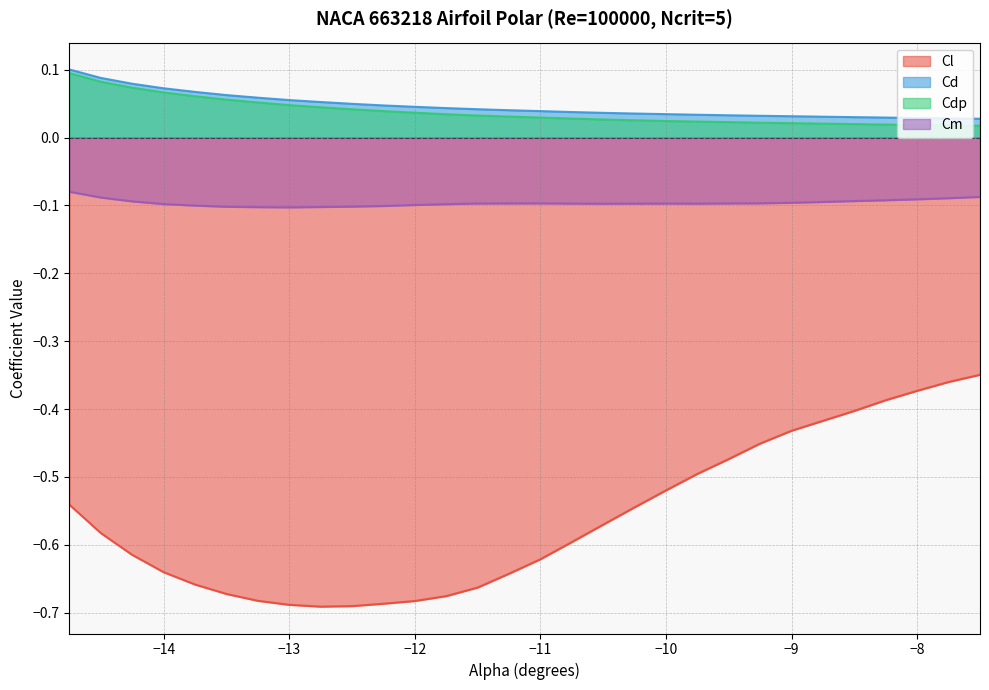

Reading right to left, what are all the values shown in this chart?

Cl: -7.5=-0.3	-7.75=-0.4	-8.0=-0.4	-8.25=-0.4	-8.5=-0.4	-8.75=-0.4	-9.0=-0.4	-9.25=-0.5	-9.5=-0.5	-9.75=-0.5	-10.0=-0.5	-10.25=-0.5	-10.5=-0.6	-10.75=-0.6	-11.0=-0.6	-11.25=-0.6	-11.5=-0.7	-11.75=-0.7	-12.0=-0.7	-12.25=-0.7	-12.5=-0.7	-12.75=-0.7	-13.0=-0.7	-13.25=-0.7	-13.5=-0.7	-13.75=-0.7	-14.0=-0.6	-14.25=-0.6	-14.5=-0.6	-14.75=-0.5
Cd: -7.5=0.0	-7.75=0.0	-8.0=0.0	-8.25=0.0	-8.5=0.0	-8.75=0.0	-9.0=0.0	-9.25=0.0	-9.5=0.0	-9.75=0.0	-10.0=0.0	-10.25=0.0	-10.5=0.0	-10.75=0.0	-11.0=0.0	-11.25=0.0	-11.5=0.0	-11.75=0.0	-12.0=0.0	-12.25=0.0	-12.5=0.0	-12.75=0.1	-13.0=0.1	-13.25=0.1	-13.5=0.1	-13.75=0.1	-14.0=0.1	-14.25=0.1	-14.5=0.1	-14.75=0.1
Cdp: -7.5=0.0	-7.75=0.0	-8.0=0.0	-8.25=0.0	-8.5=0.0	-8.75=0.0	-9.0=0.0	-9.25=0.0	-9.5=0.0	-9.75=0.0	-10.0=0.0	-10.25=0.0	-10.5=0.0	-10.75=0.0	-11.0=0.0	-11.25=0.0	-11.5=0.0	-11.75=0.0	-12.0=0.0	-12.25=0.0	-12.5=0.0	-12.75=0.0	-13.0=0.0	-13.25=0.1	-13.5=0.1	-13.75=0.1	-14.0=0.1	-14.25=0.1	-14.5=0.1	-14.75=0.1
Cm: -7.5=-0.1	-7.75=-0.1	-8.0=-0.1	-8.25=-0.1	-8.5=-0.1	-8.75=-0.1	-9.0=-0.1	-9.25=-0.1	-9.5=-0.1	-9.75=-0.1	-10.0=-0.1	-10.25=-0.1	-10.5=-0.1	-10.75=-0.1	-11.0=-0.1	-11.25=-0.1	-11.5=-0.1	-11.75=-0.1	-12.0=-0.1	-12.25=-0.1	-12.5=-0.1	-12.75=-0.1	-13.0=-0.1	-13.25=-0.1	-13.5=-0.1	-13.75=-0.1	-14.0=-0.1	-14.25=-0.1	-14.5=-0.1	-14.75=-0.1